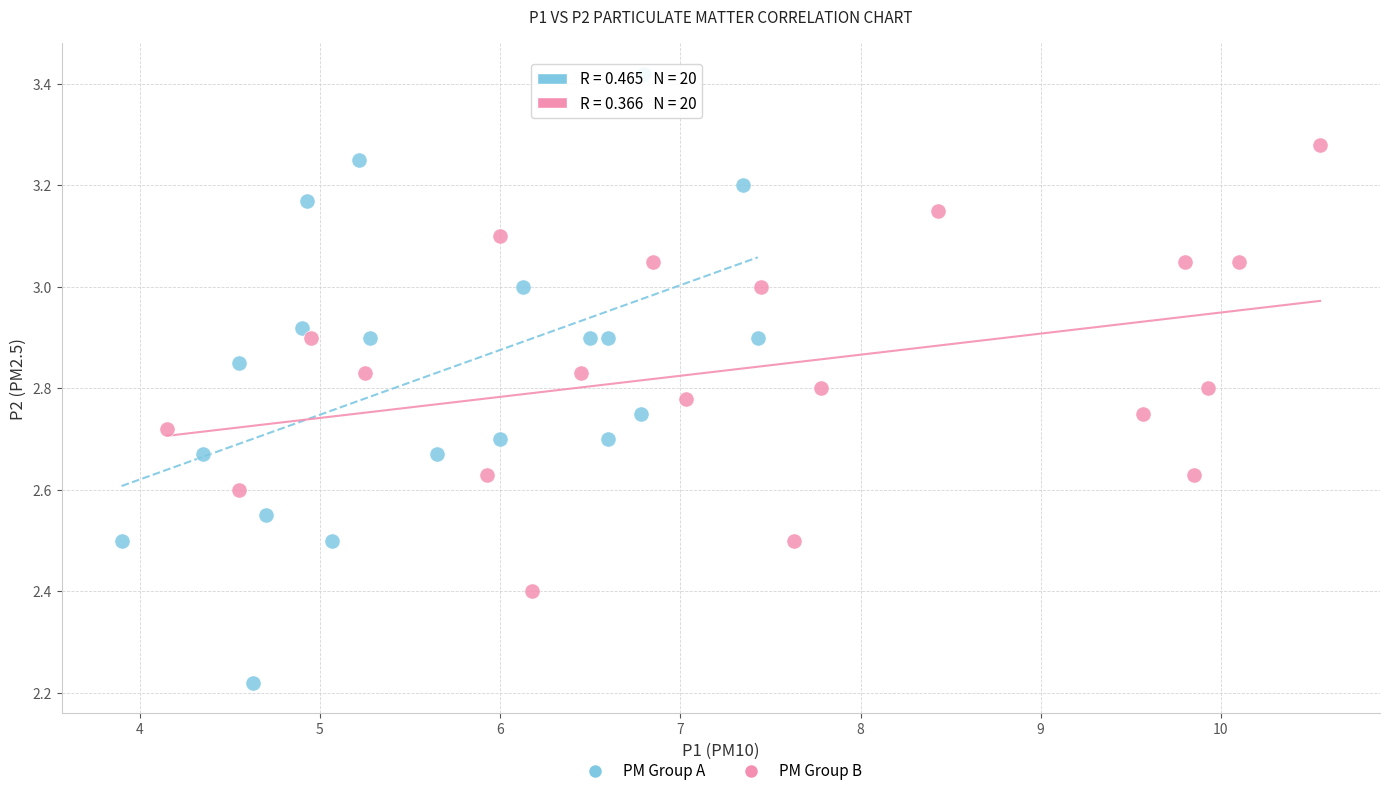

Which series reaches the minimum Y coordinate?

PM Group A